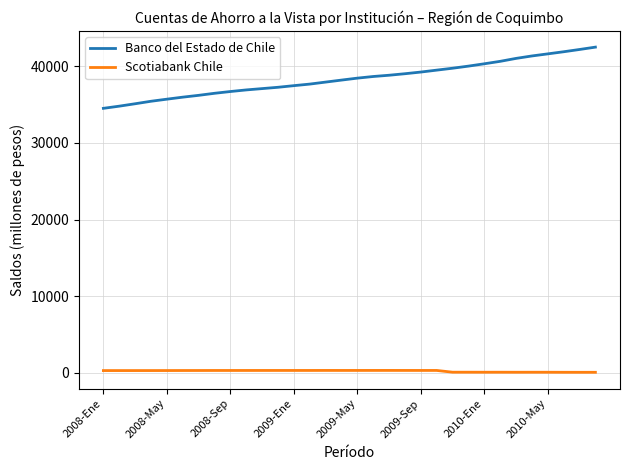

Which series has the largest range (max minus min)?

Banco del Estado de Chile